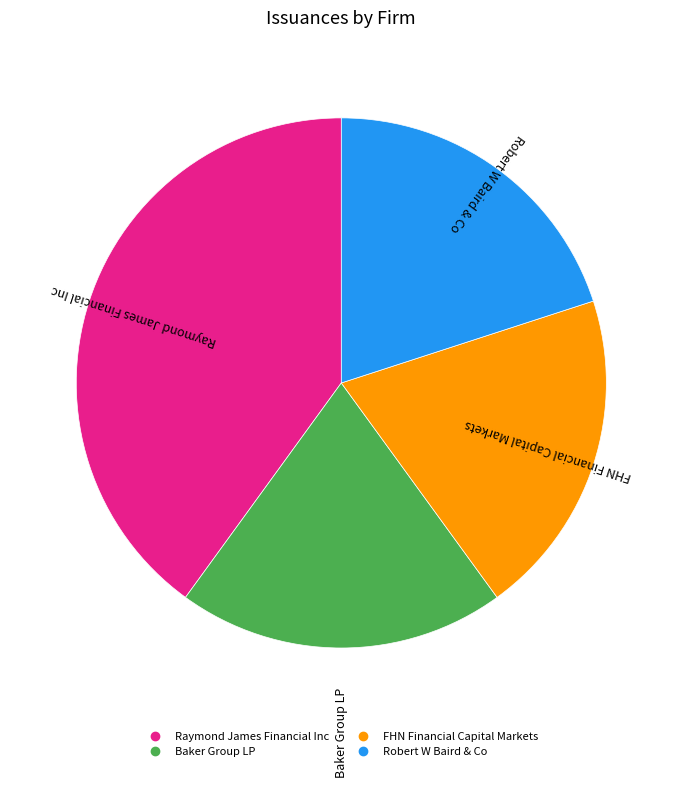

Is it true that FHN Financial Capital Markets is 20% of the pie?

True